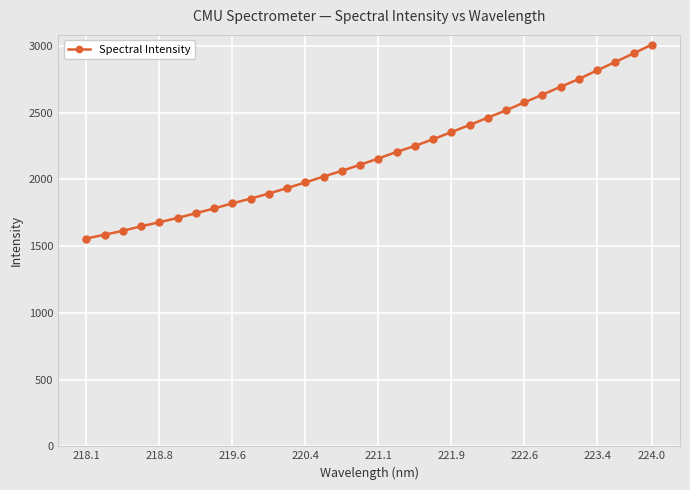

What is the greatest value displayed?

3009.1